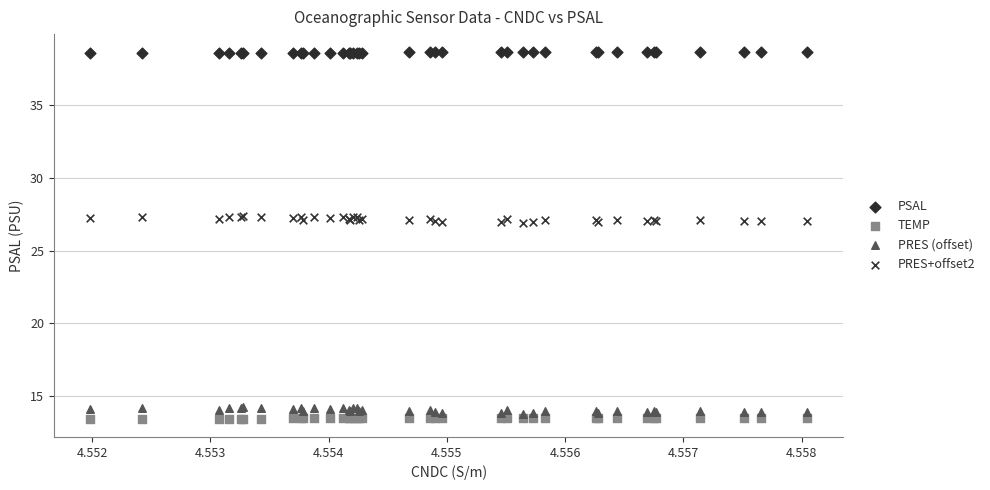

Which series contains the lowest Y value?

TEMP